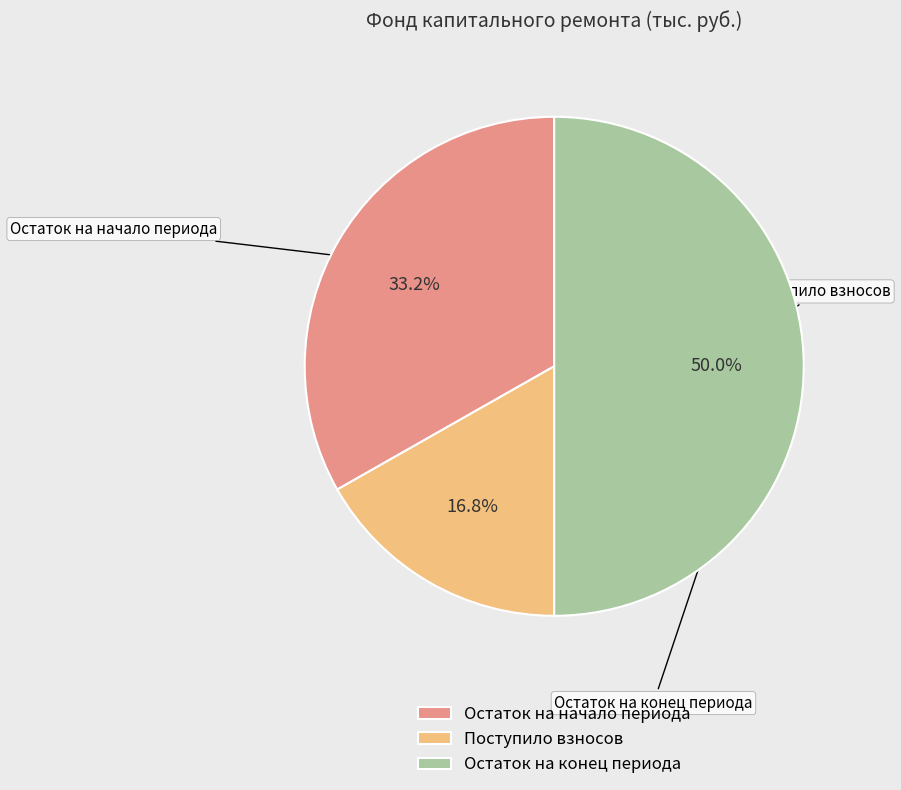

True or false: Поступило взносов accounts for 17% of the total.

True